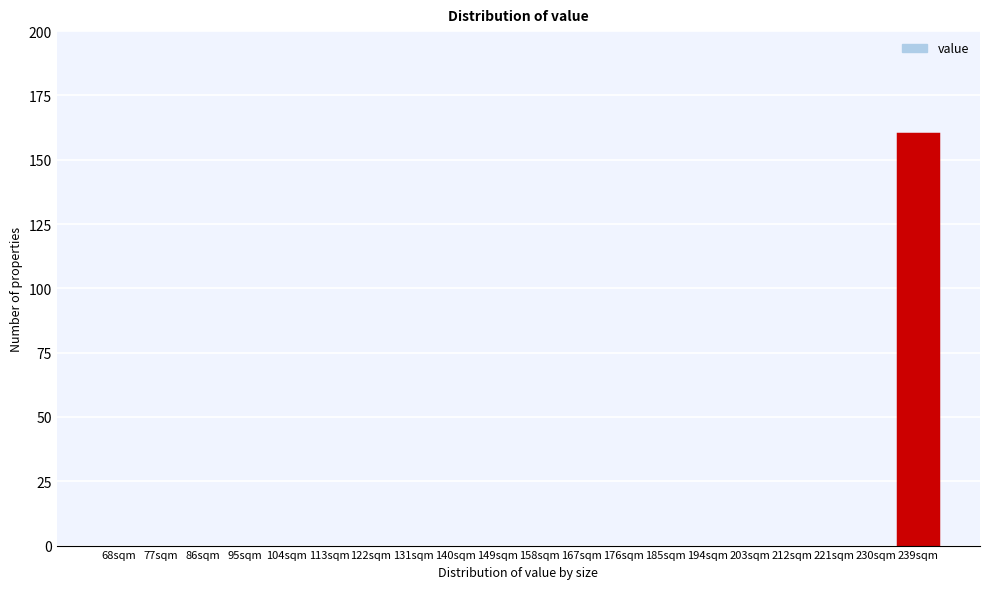

Reading left to right, transcribe all the data shown in this chart.

68sqm=0	77sqm=0	86sqm=0	95sqm=0	104sqm=0	113sqm=0	122sqm=0	131sqm=0	140sqm=0	149sqm=0	158sqm=0	167sqm=0	176sqm=0	185sqm=0	194sqm=0	203sqm=0	212sqm=0	221sqm=0	230sqm=0	239sqm=160